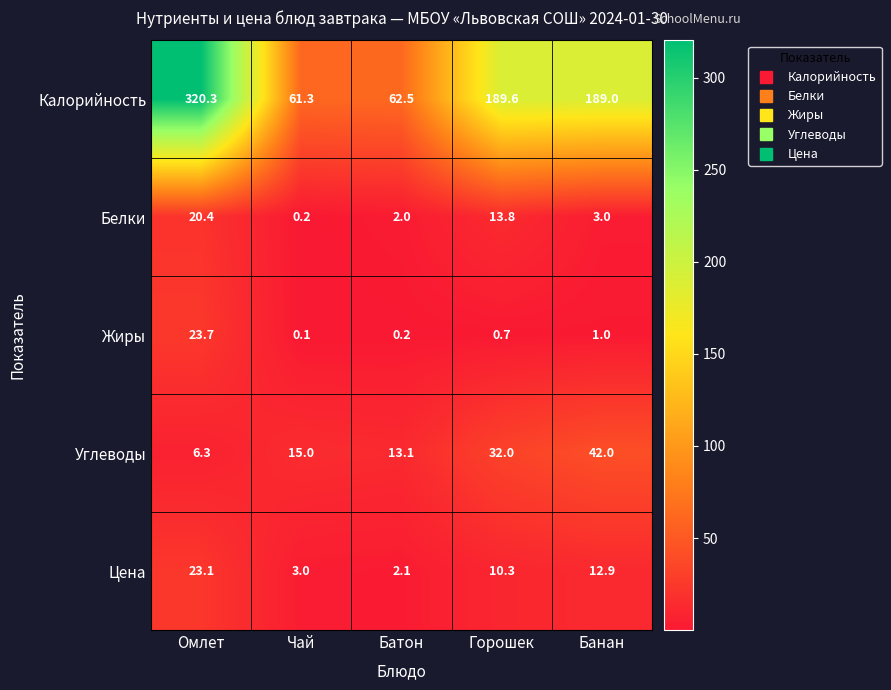

What value does the Белки series have at Горошек?

13.8